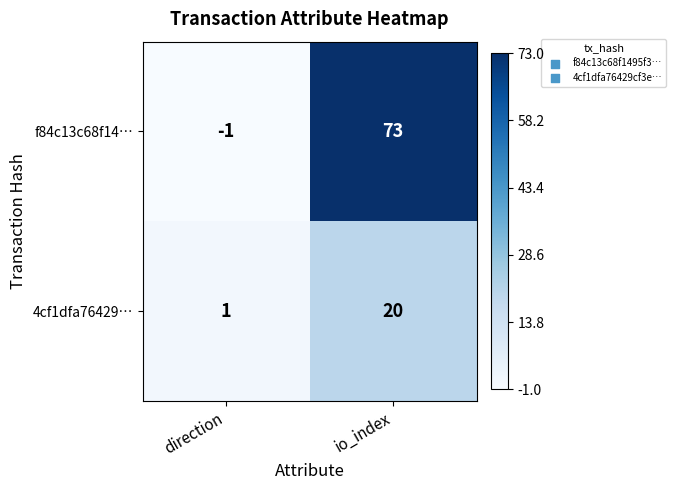

What is the maximum value shown in the chart?

73